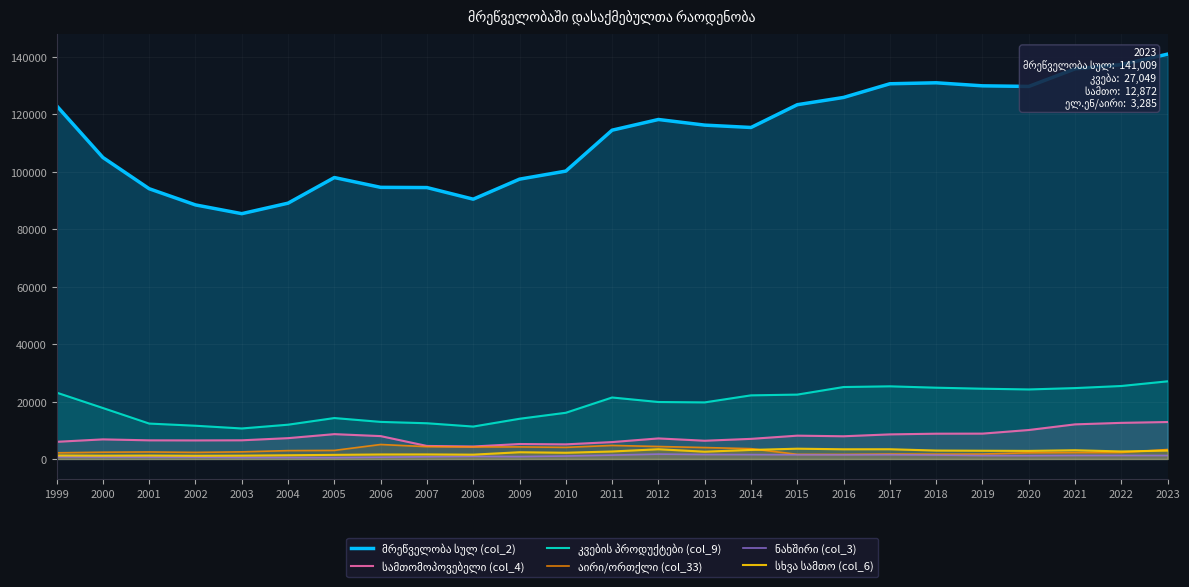

Is the value of ნახშირი (col_3) at 2013 greater than the value of კვების პროდუქტები (col_9) at 2006?

No